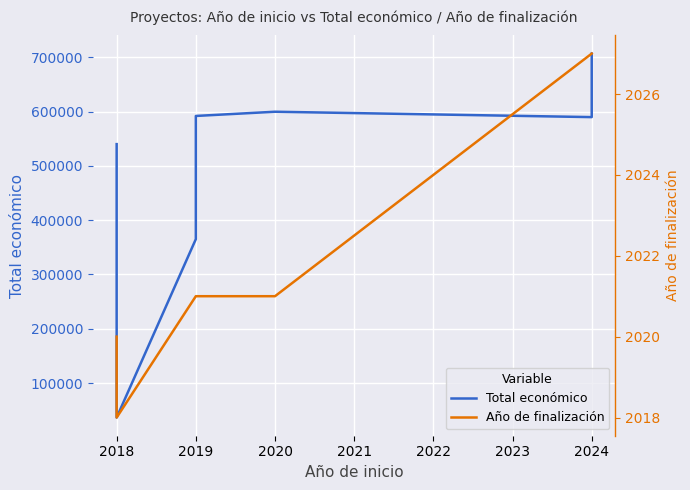

Is this an area chart (filled region under the line)?

No